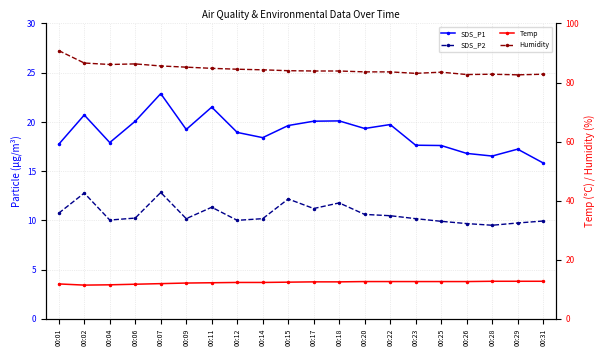

What is the total value across all series at 00:11?

129.8